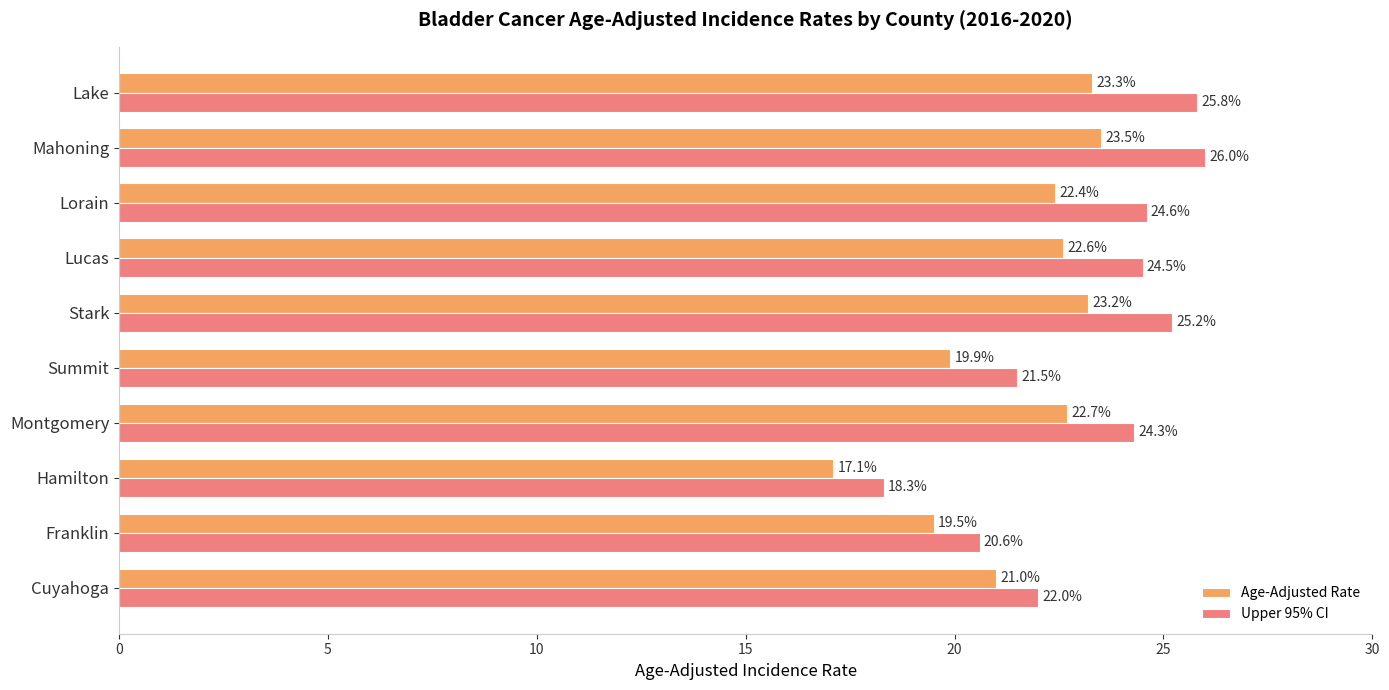

Where is Age-Adjusted Rate nearest to the value 20?

Summit